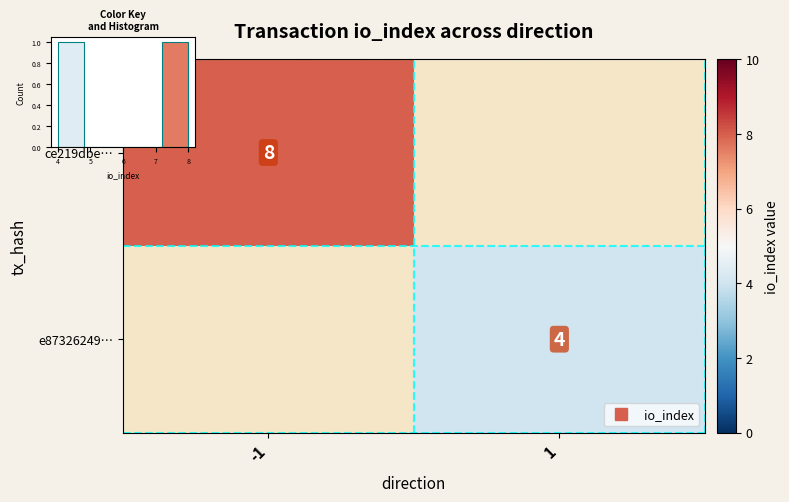

List the labels in order of ce219dbe… value, smallest first.

1, -1